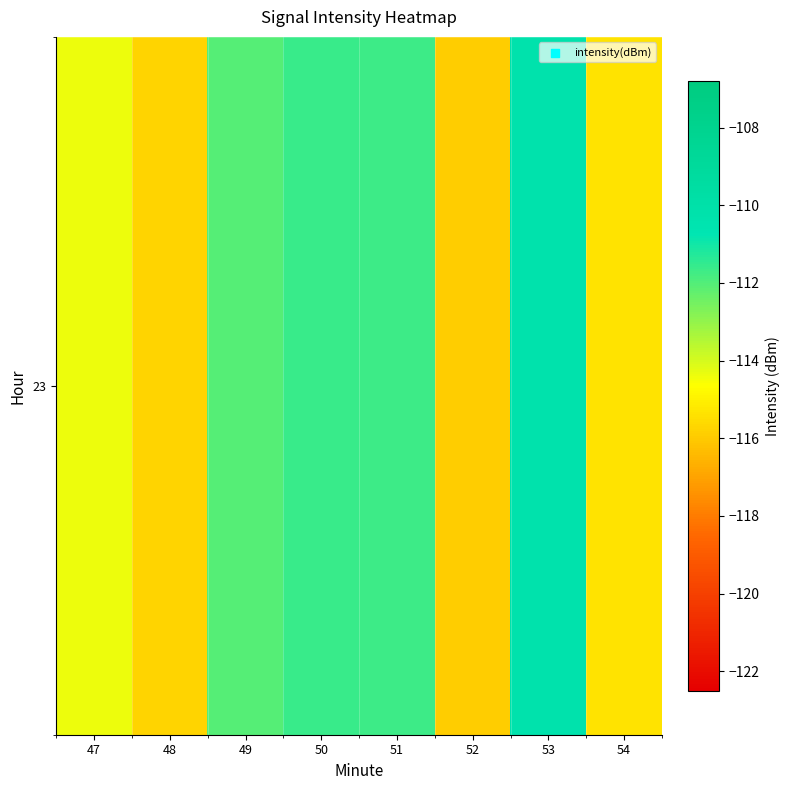

What is the maximum value shown in the chart?

-110.3